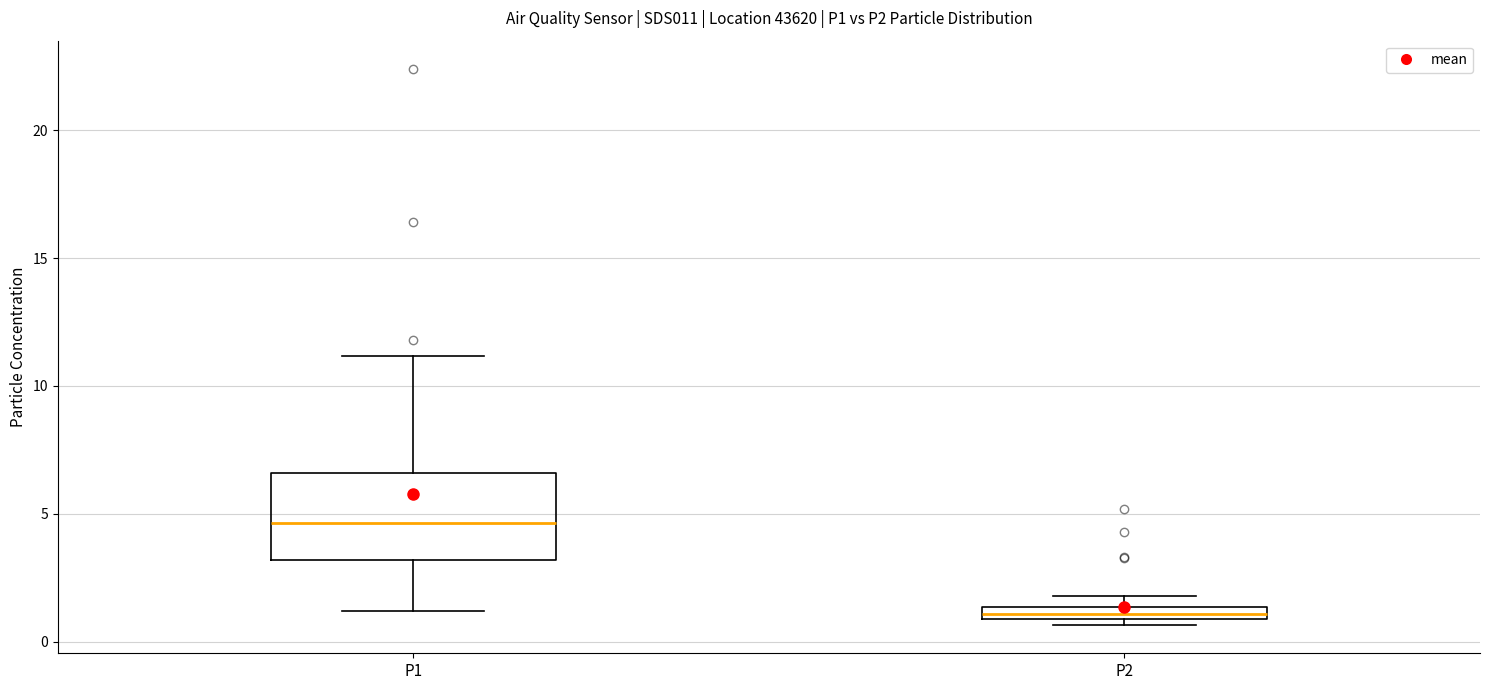

Which box is the tallest, from its lower edge to its upper edge?

P1